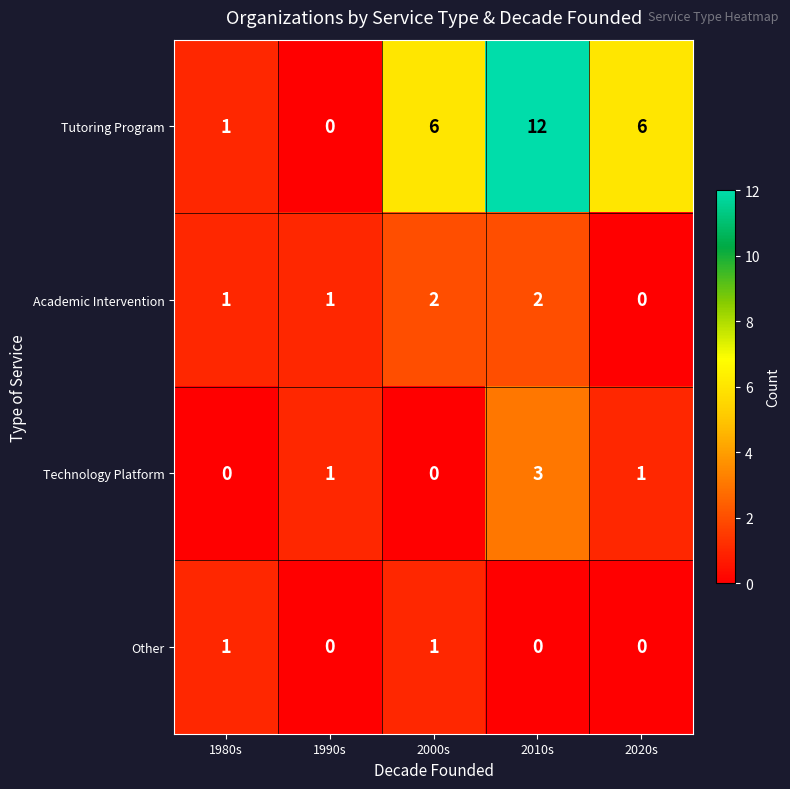

Reading right to left, extract all data points from this chart.

Tutoring Program: 6	12	6	0	1
Academic Intervention: 0	2	2	1	1
Technology Platform: 1	3	0	1	0
Other: 0	0	1	0	1